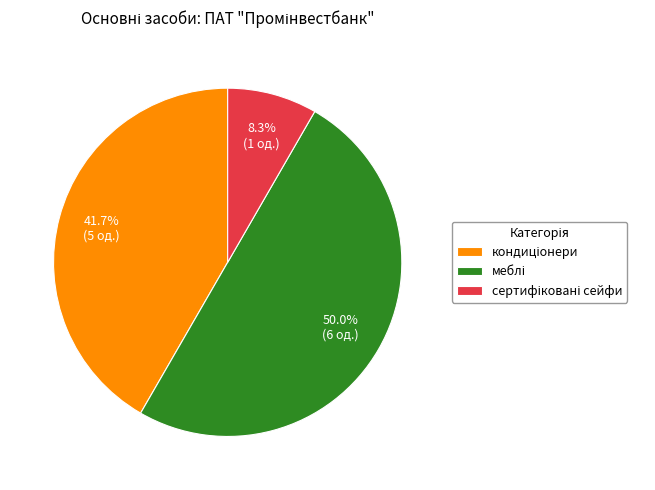

Which category has the biggest portion of the pie?

меблі